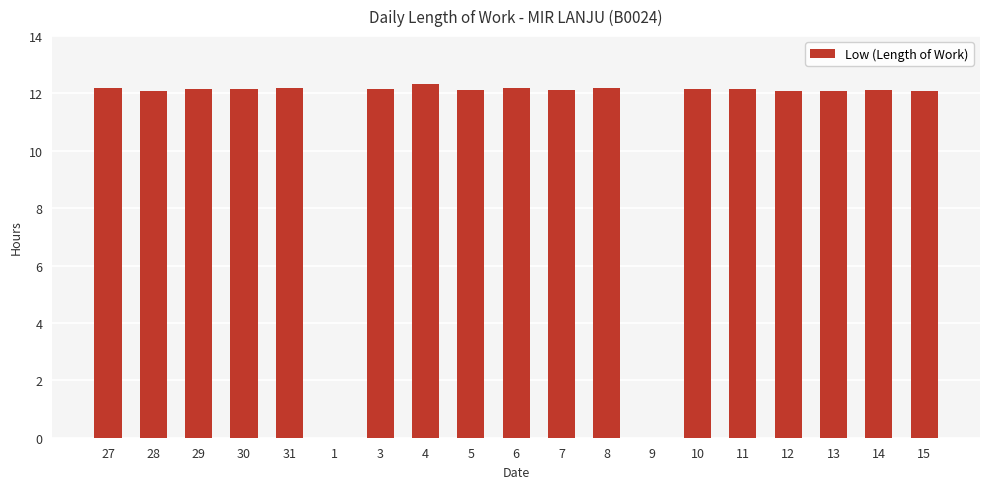

The chart shows a value of 12.2 at 11. True or false?

True